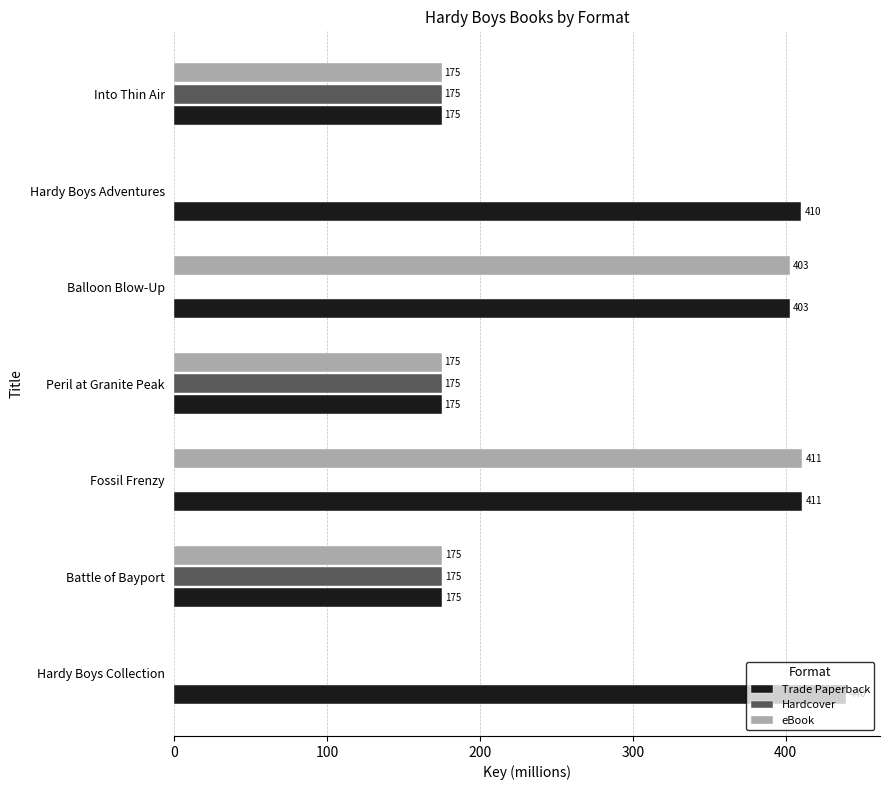

Read the Trade Paperback value at Into Thin Air.

174.7